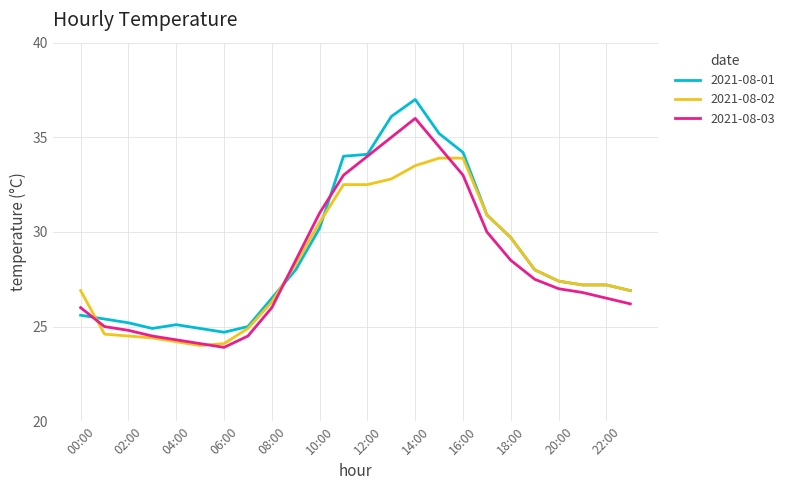

What is the maximum value for 2021-08-02?

33.9